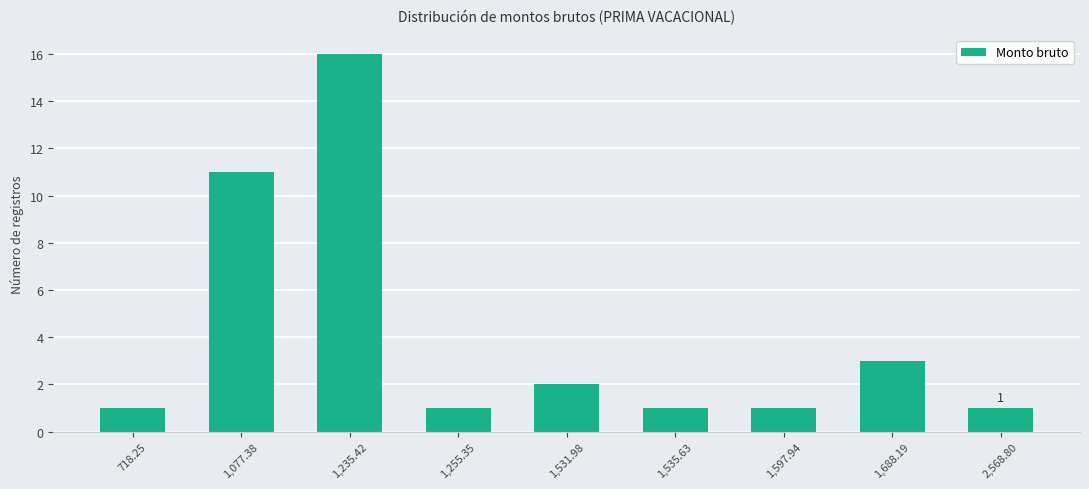

What is the average value?

4